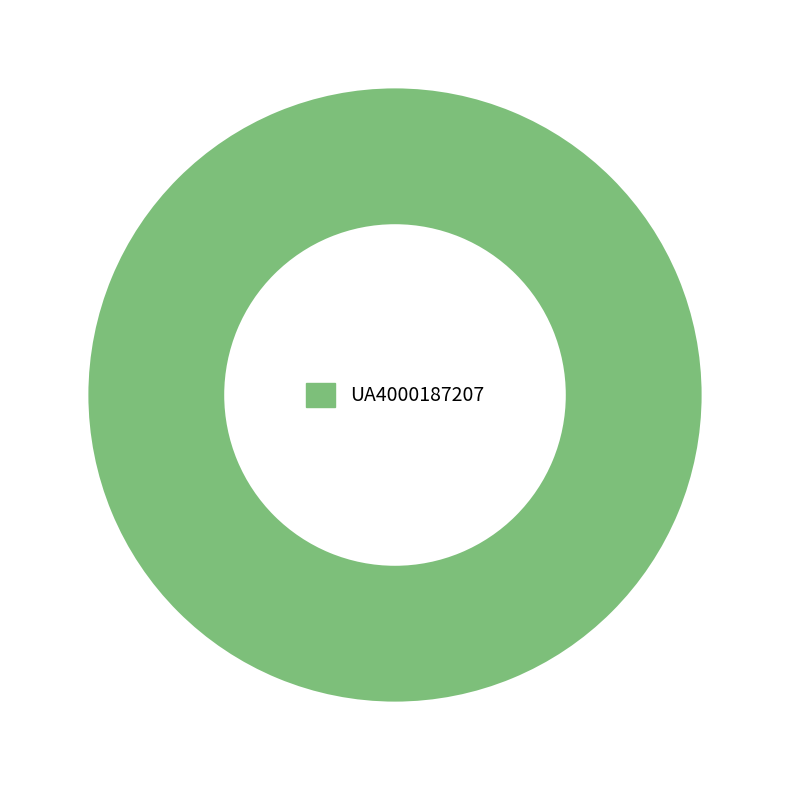

How many segments does this pie chart have?

1